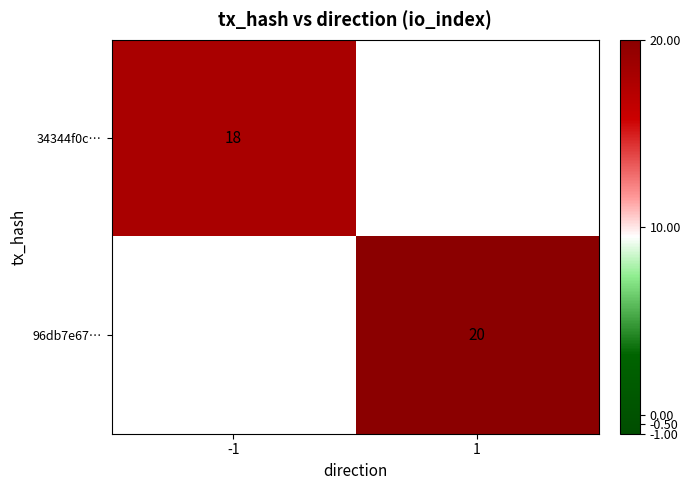

Is the value of 34344f0c… at -1 greater than the value of 96db7e67… at 1?

No